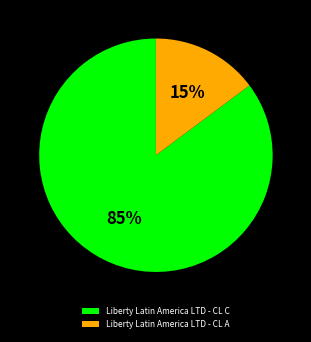

What is the largest slice in the pie chart?

Liberty Latin America LTD - CL C